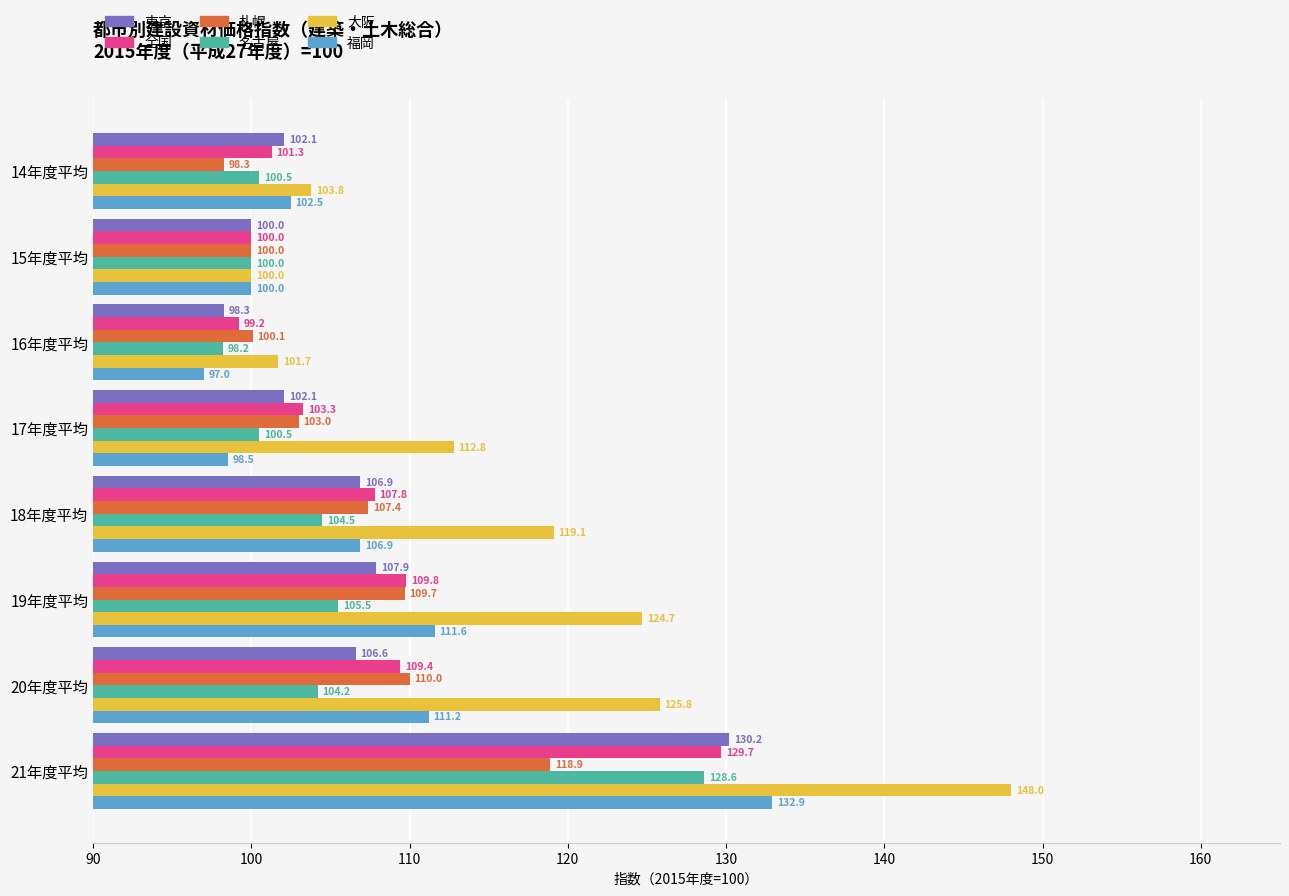

What is the total value across all series at 21年度平均?

788.3